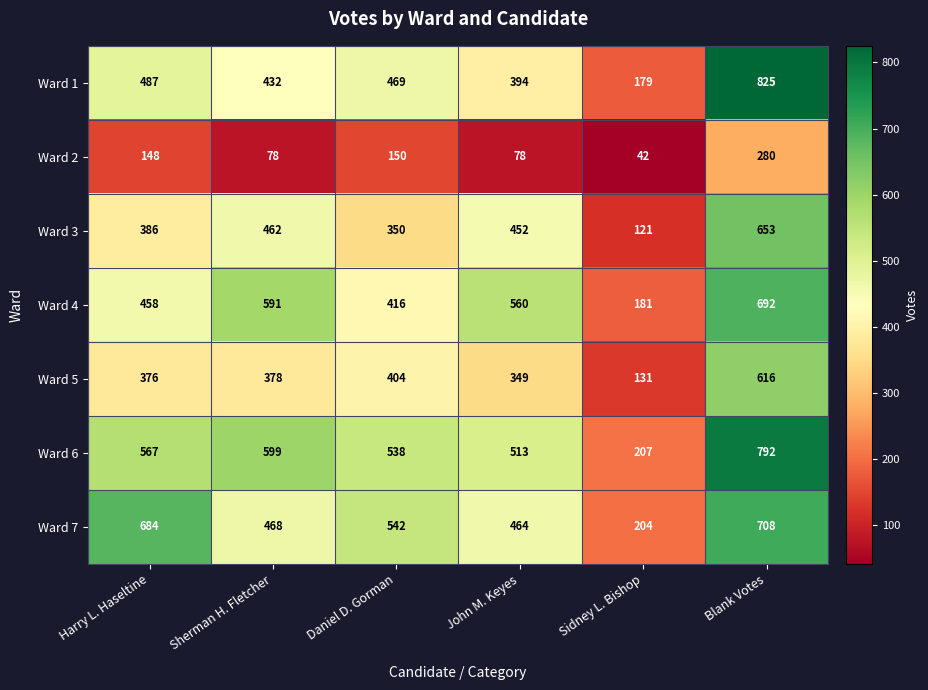

What is the difference between the highest and lowest values at Blank Votes?

545